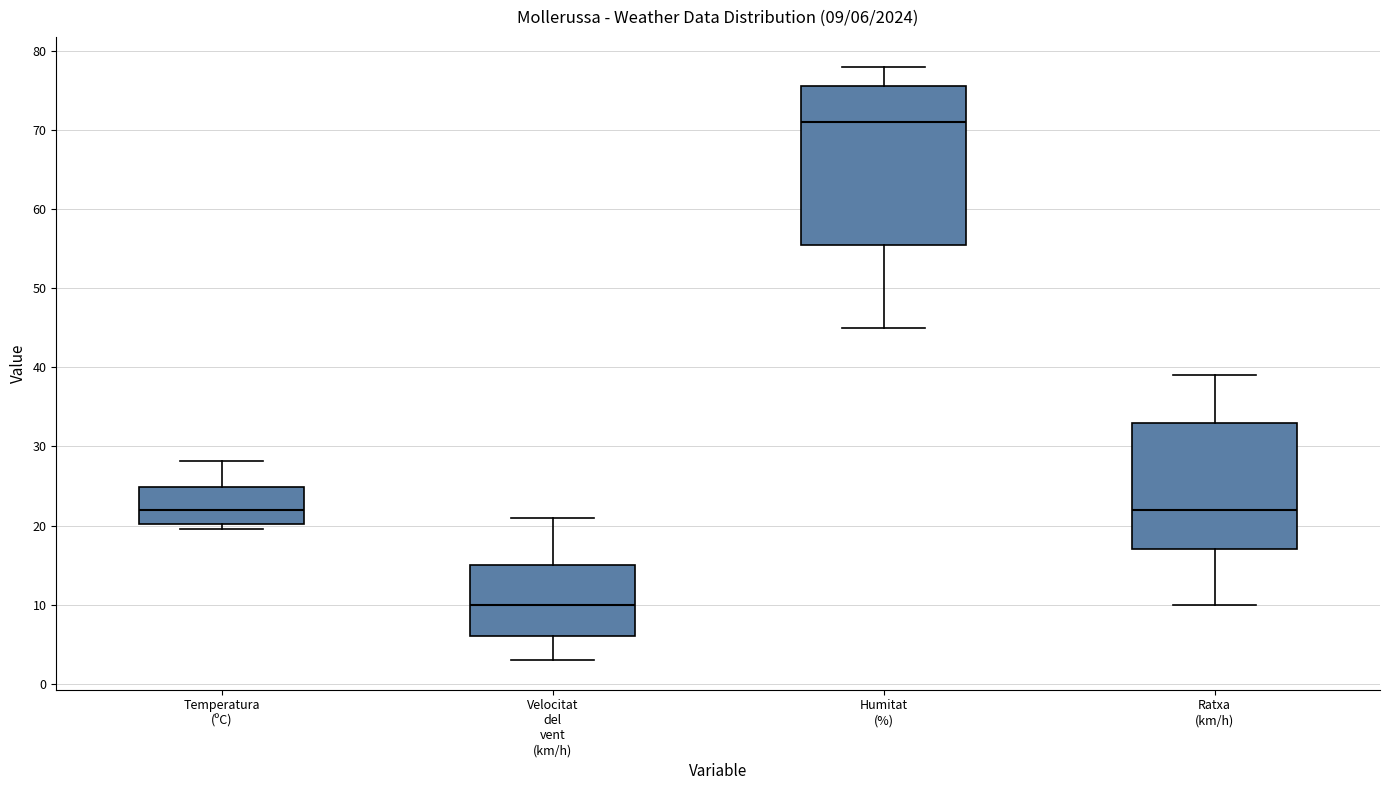

Comparing the boxes themselves (not the whiskers), which one is the tallest?

Humitat (%)